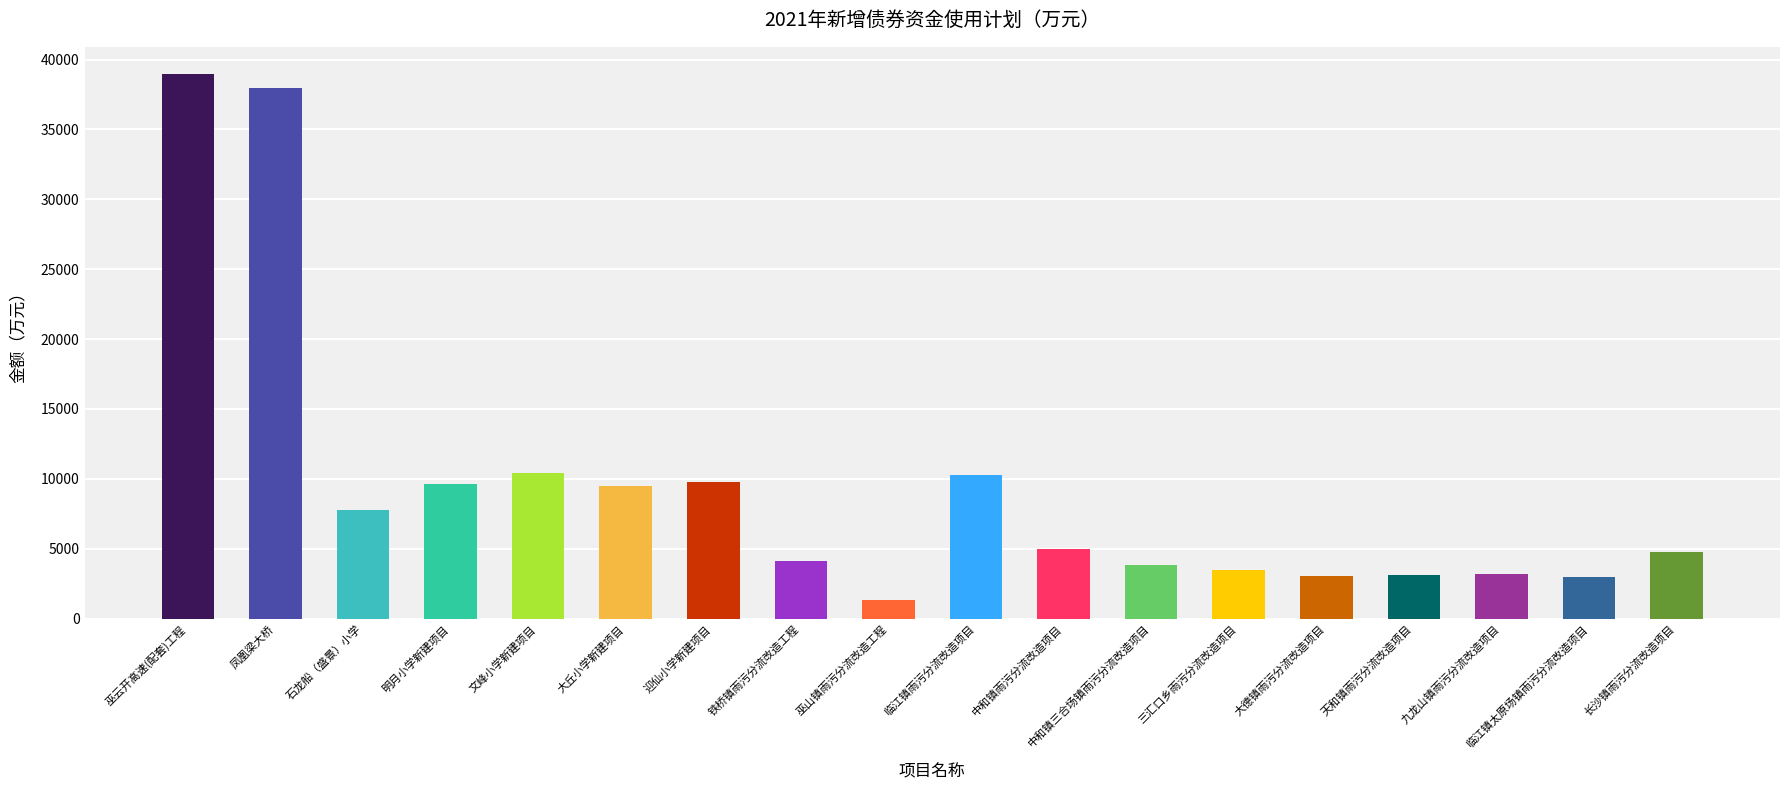

What is the ratio of the value at 文峰小学新建项目 to the value at 天和镇雨污分流改造项目?

3.4